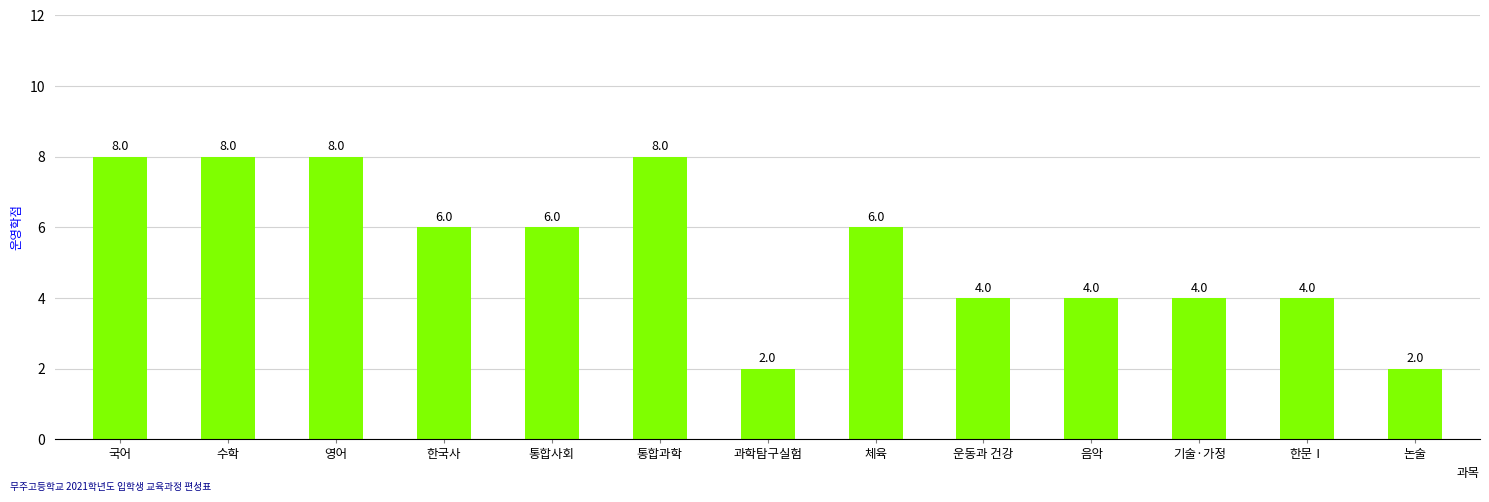

Count the values in the range 4 to 8.

11